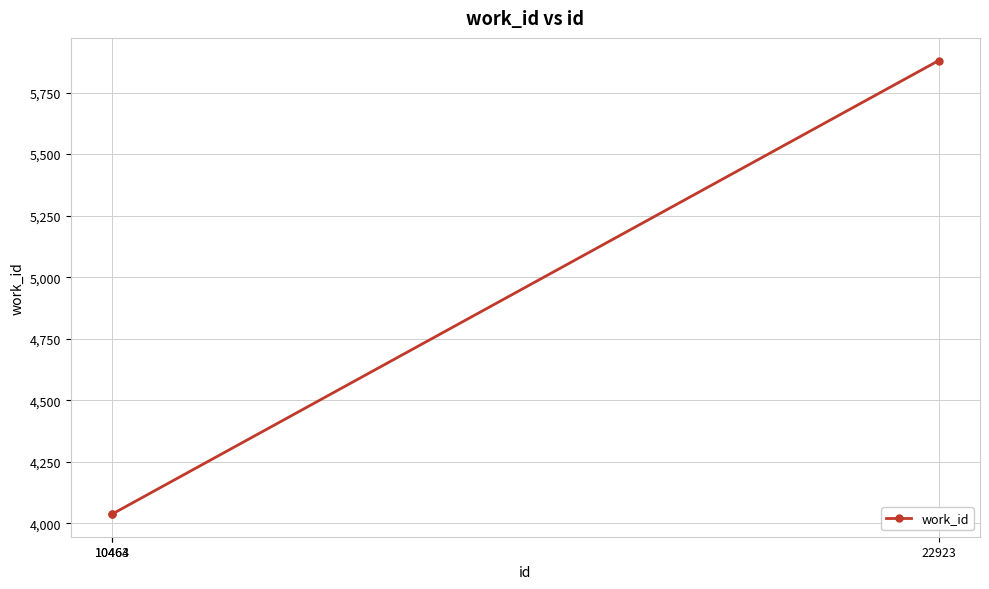

Does the chart display data point markers on the line(s)?

Yes